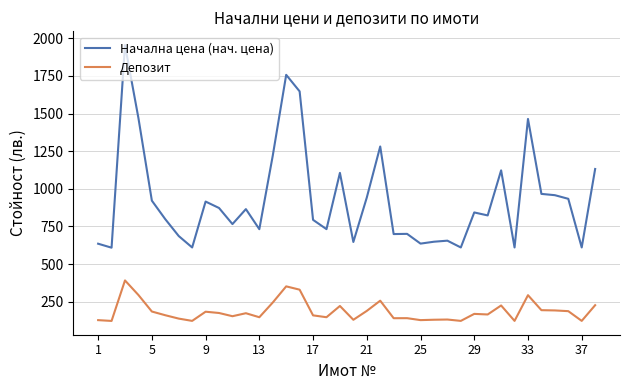

True or false: Начална цена (нач. цена) and Депозит cross at least once.

False